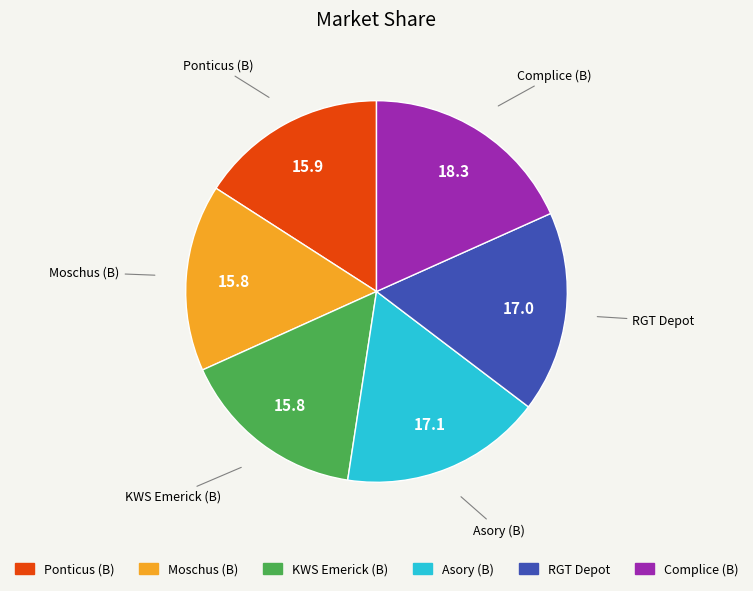

Does Moschus (B) account for over 50% of the chart?

No